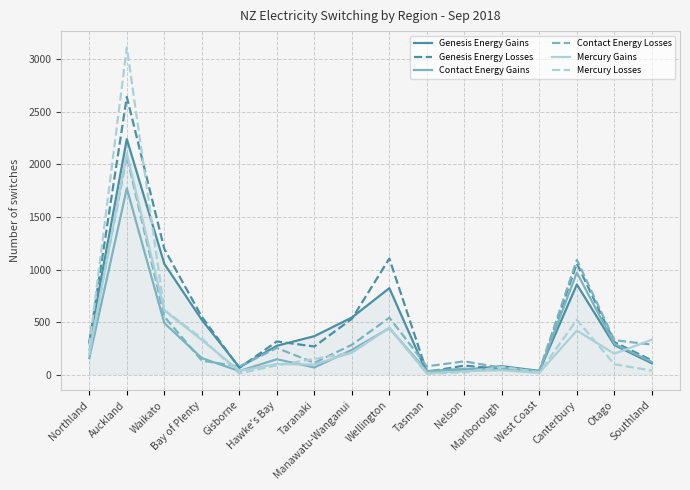

True or false: Genesis Energy Losses has more than 0 points higher than both neighbors.

True